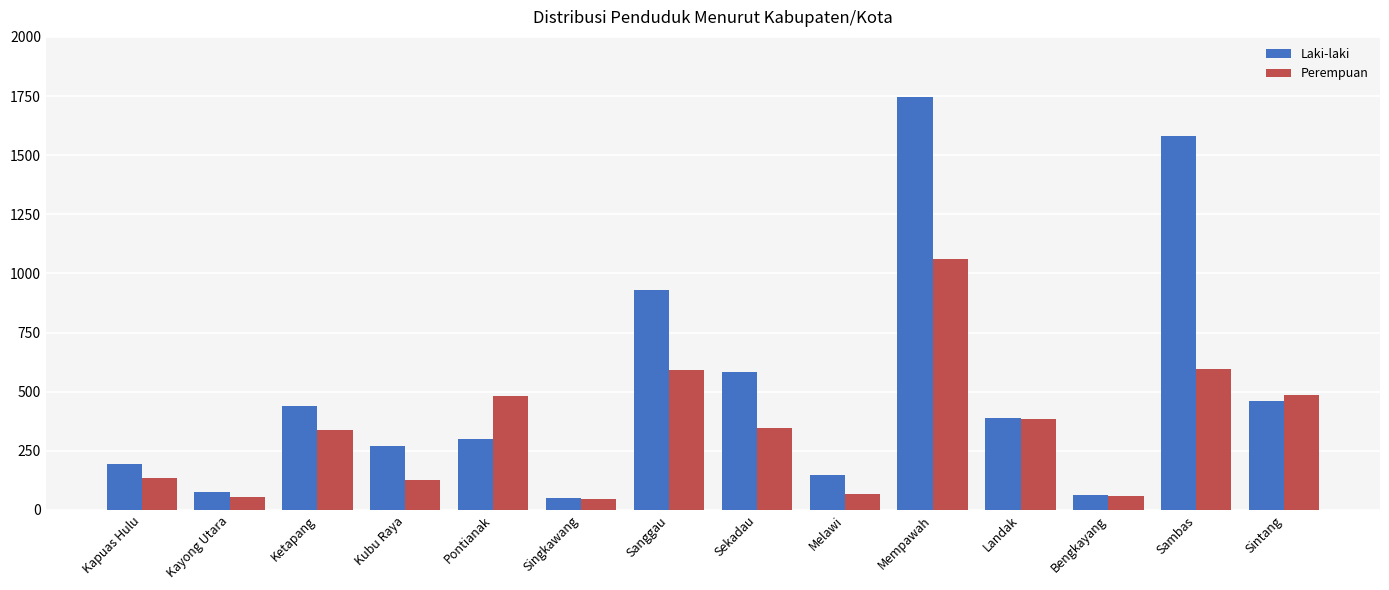

Between Ketapang and Sekadau, which series saw the biggest shift?

Laki-laki